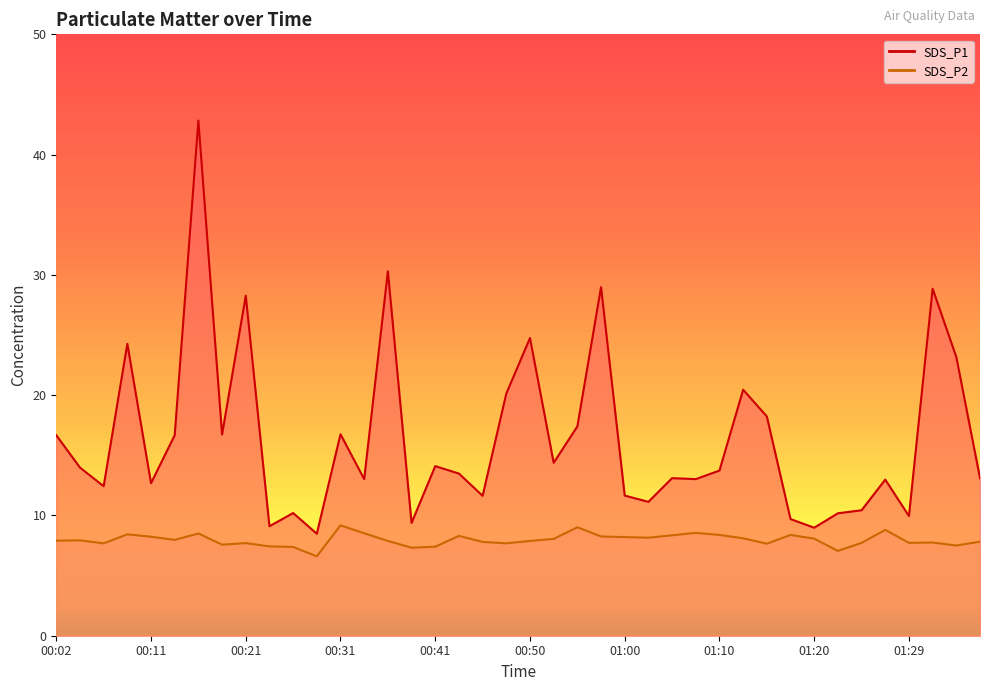

List the series in order of their overall mean, highest first.

SDS_P1, SDS_P2